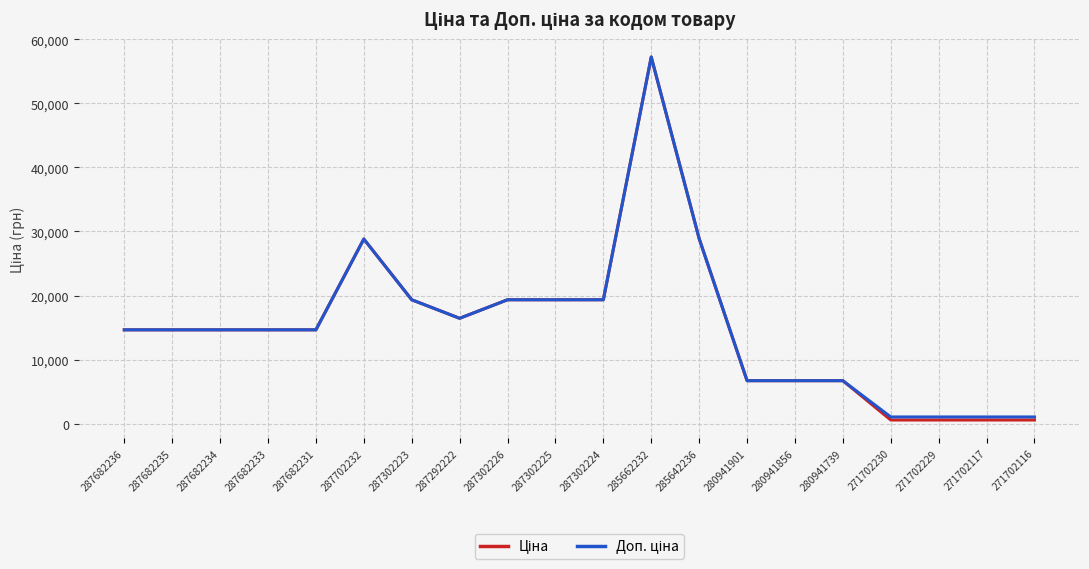

What is the maximum value shown in the chart?

57235.5